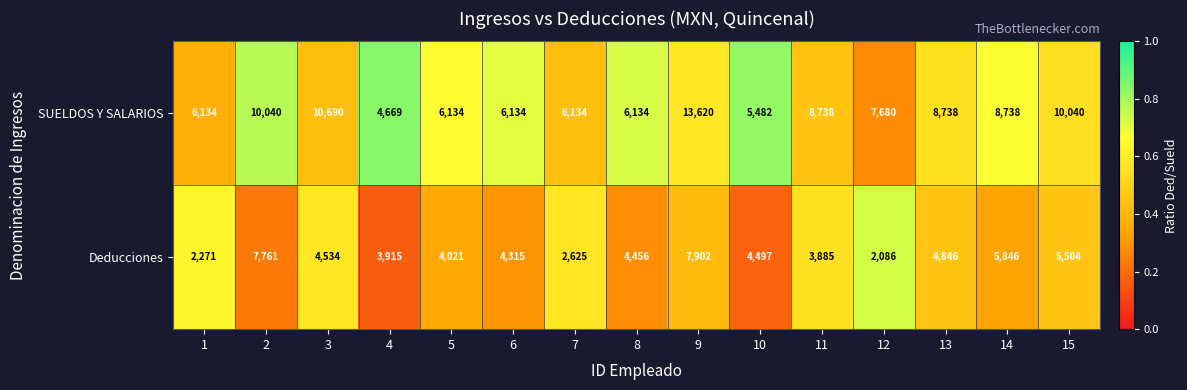

Is the value of Deducciones at 11 greater than the value of SUELDOS Y SALARIOS at 1?

No